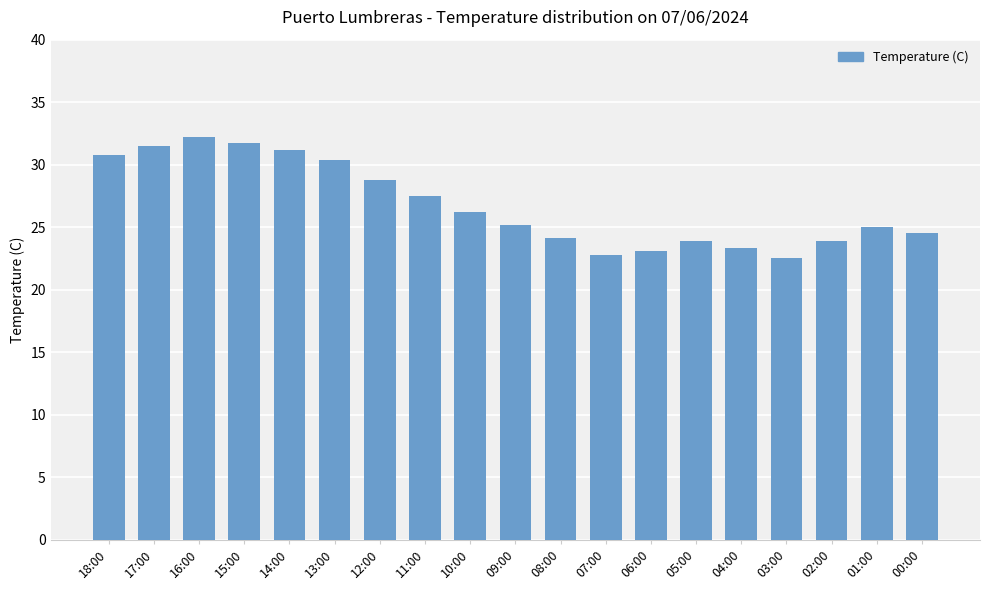

Which label corresponds to the largest value in the chart?

16:00